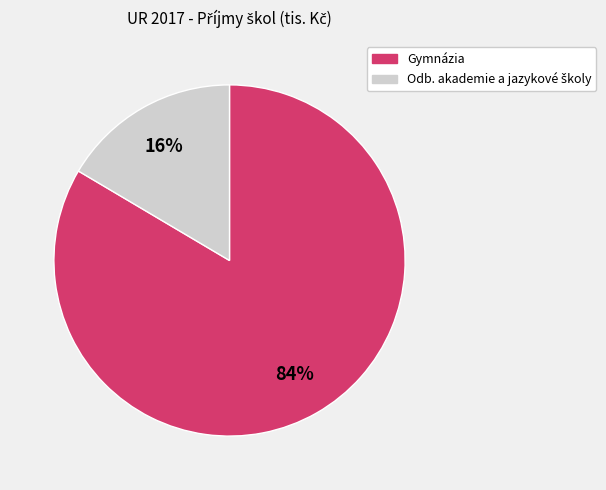

Count the number of slices in the pie.

2